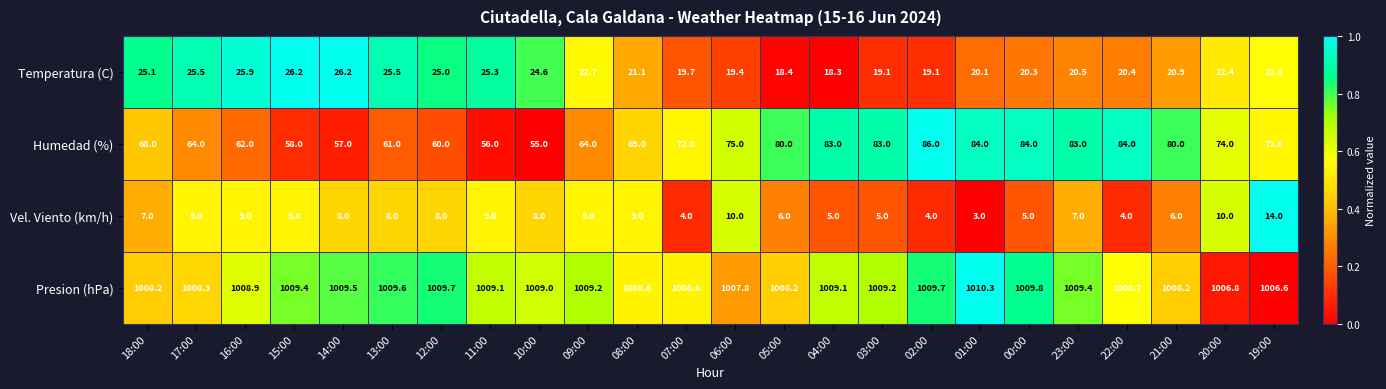

Which series has the largest total across all categories?

Presion (hPa)